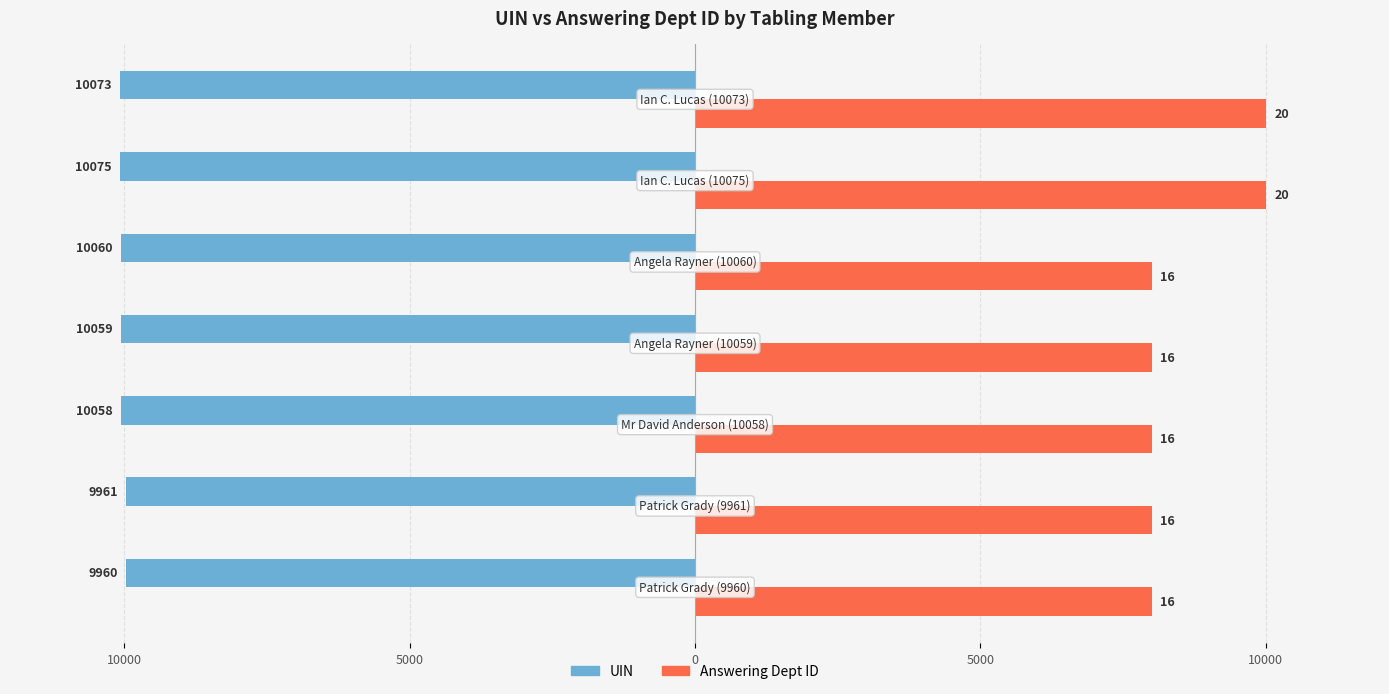

What is the value of the UIN bar at the 2nd from the left?

-9961